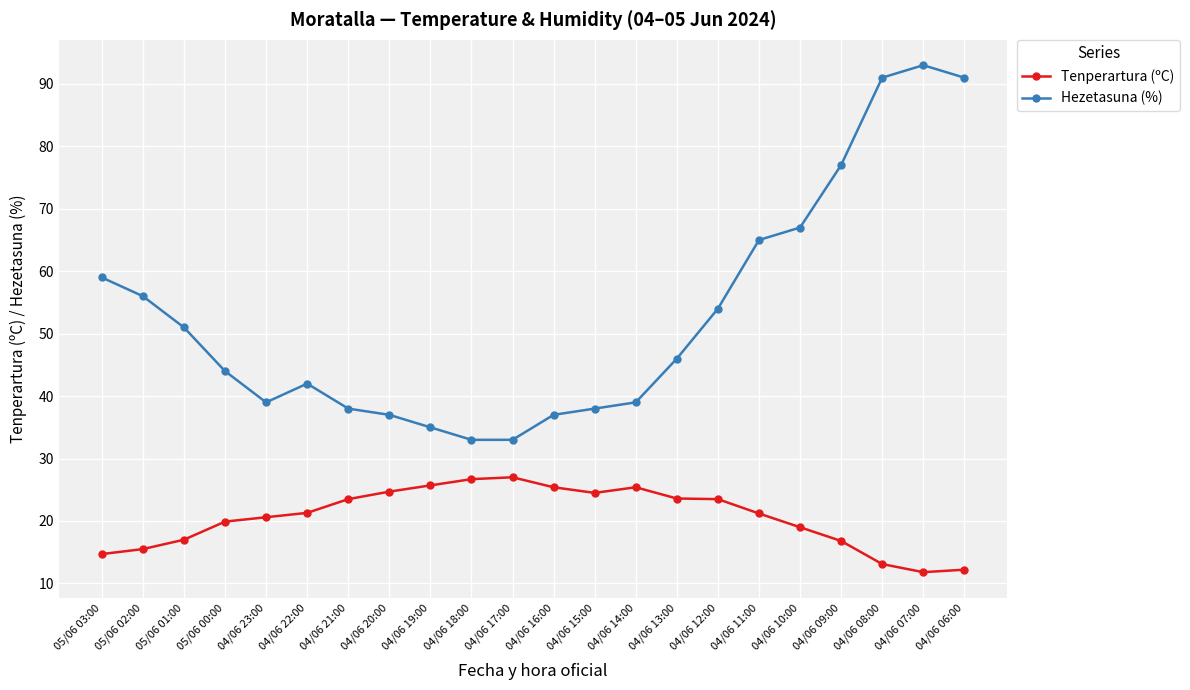

At how many categories does at least one series exceed 53?

9